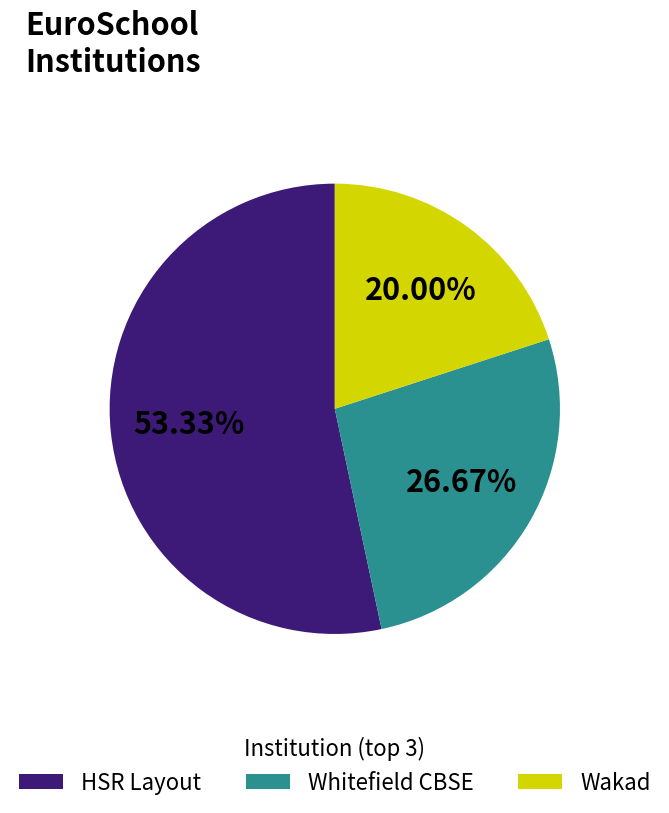

What is the smallest slice in the pie chart?

Wakad